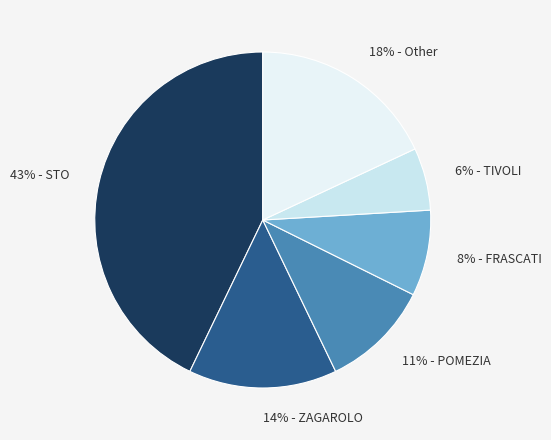

True or false: 8% - FRASCATI accounts for 19% of the total.

False